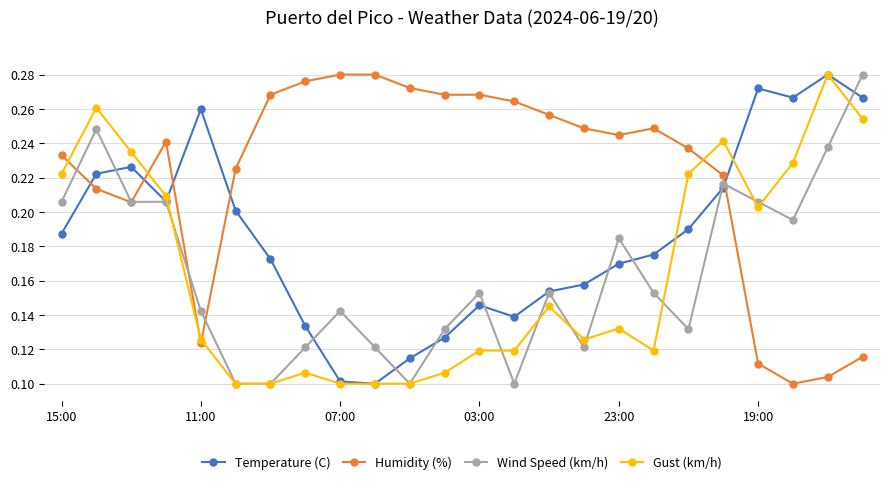

True or false: Gust (km/h) has more than 0 points higher than both neighbors.

True